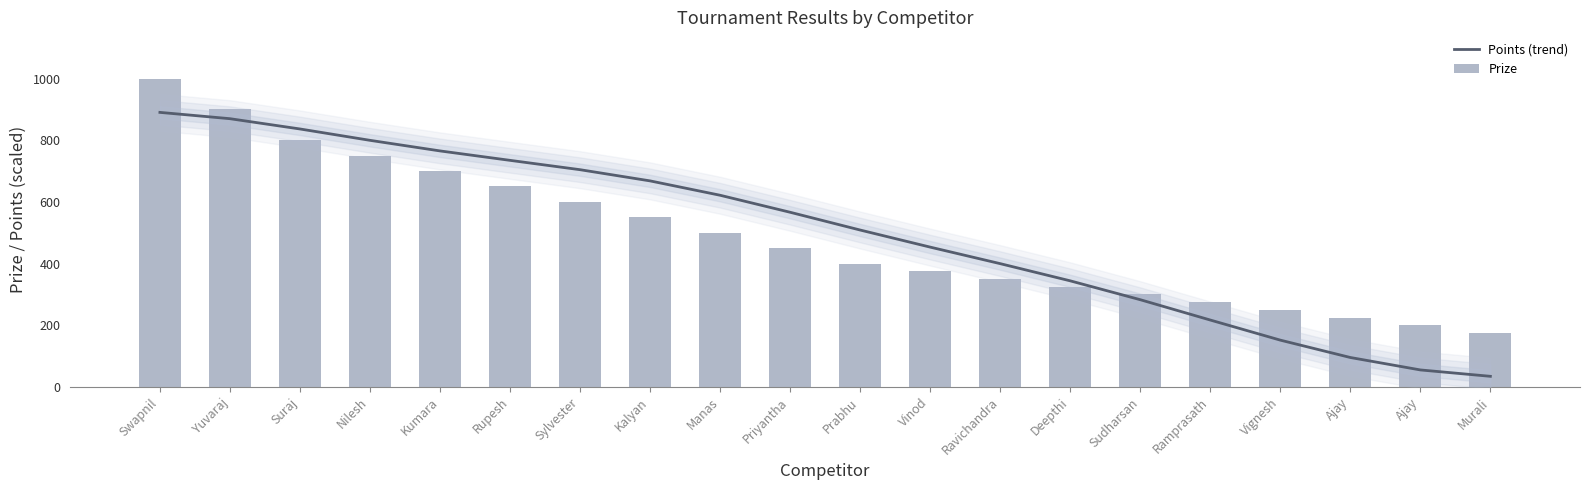

Reading left to right, list all the values displayed in this chart.

Points (trend): Swapnil=890.4	Yuvaraj=869.9	Suraj=836.6	Nilesh=799.7	Kumara=765.4	Rupesh=734.8	Sylvester=704.5	Kalyan=668.2	Manas=621.6	Priyantha=566.4	Prabhu=508.8	Vinod=453.4	Ravichandra=399.8	Deepthi=344.0	Sudharsan=282.9	Ramprasath=216.9	Vignesh=151.7	Ajay=95.4	Ajay=55.1	Murali=34.4
Prize: Swapnil=1000.0	Yuvaraj=900.0	Suraj=800.0	Nilesh=750.0	Kumara=700.0	Rupesh=650.0	Sylvester=600.0	Kalyan=550.0	Manas=500.0	Priyantha=450.0	Prabhu=400.0	Vinod=375.0	Ravichandra=350.0	Deepthi=325.0	Sudharsan=300.0	Ramprasath=275.0	Vignesh=250.0	Ajay=225.0	Ajay=200.0	Murali=175.0